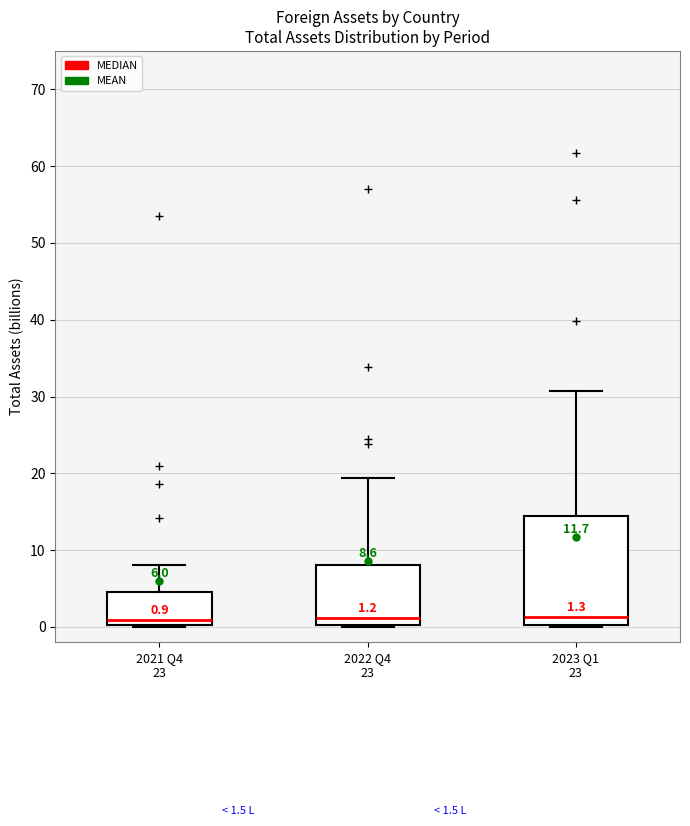

Which box is the tallest, from its lower edge to its upper edge?

2023 Q1 23